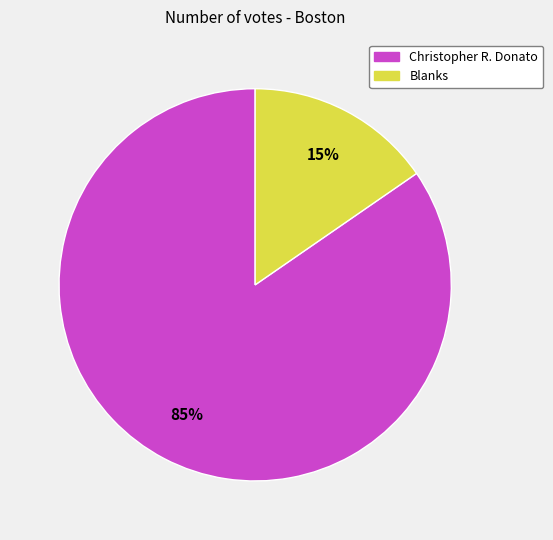

To the nearest percent, what is the average slice percentage?

50%